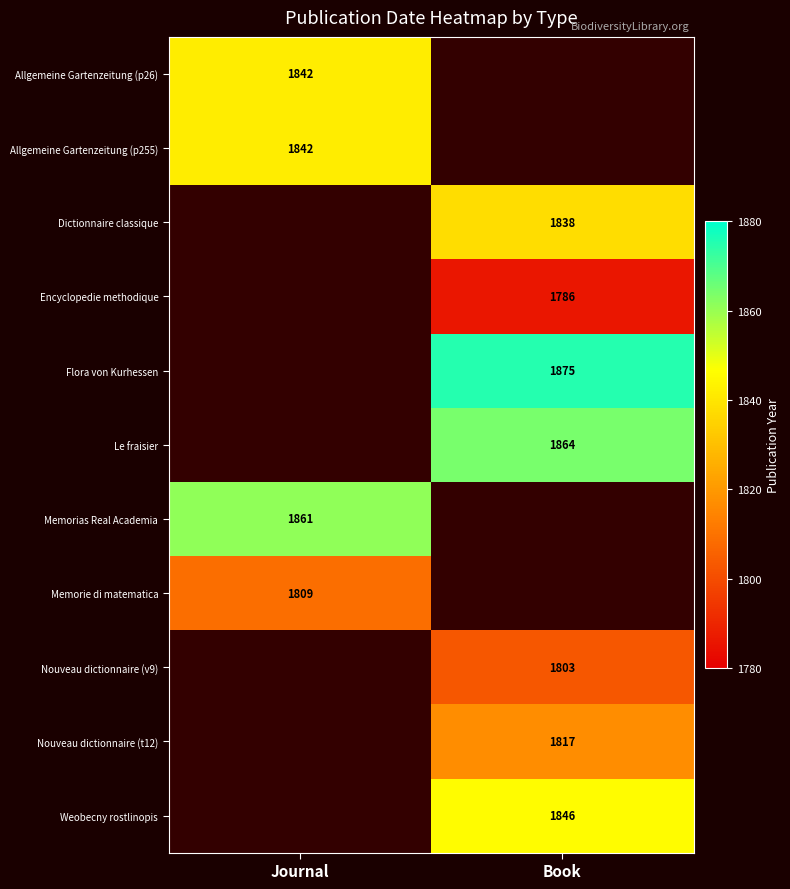

Is it true that Memorias Real Academia equals 2795 at Journal?

False